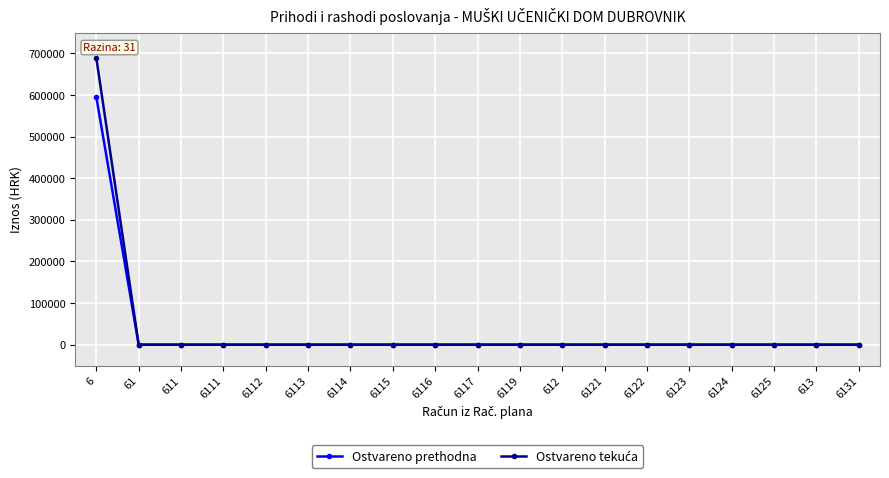

The value of Ostvareno prethodna at 6125 is 0.0. True or false?

True